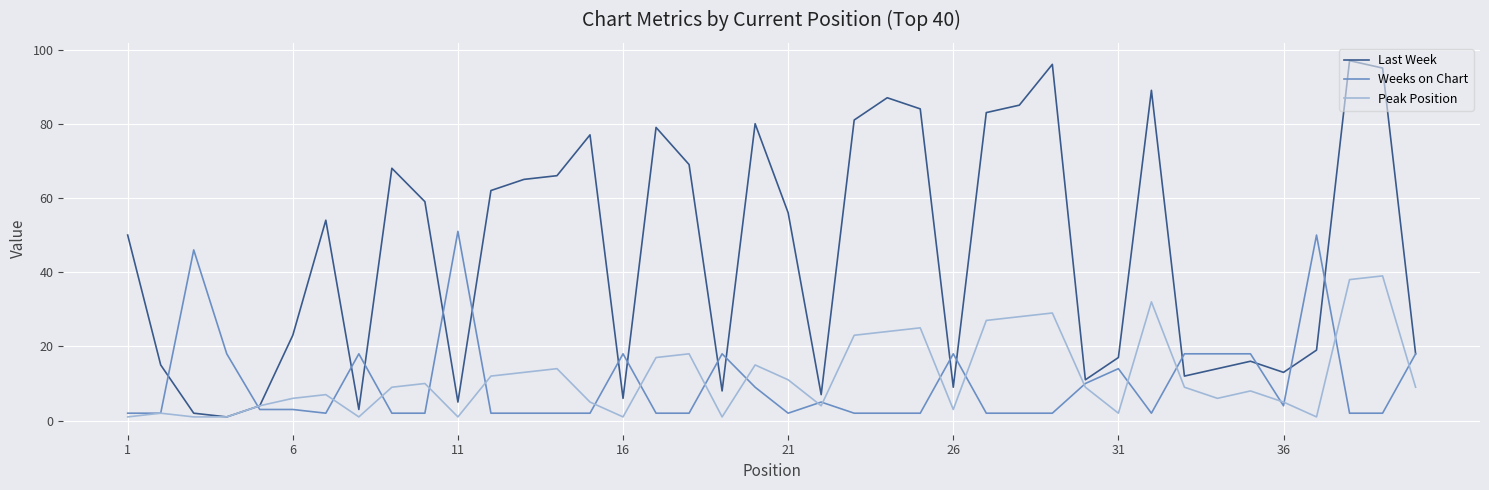

What is the maximum value for Last Week?

97